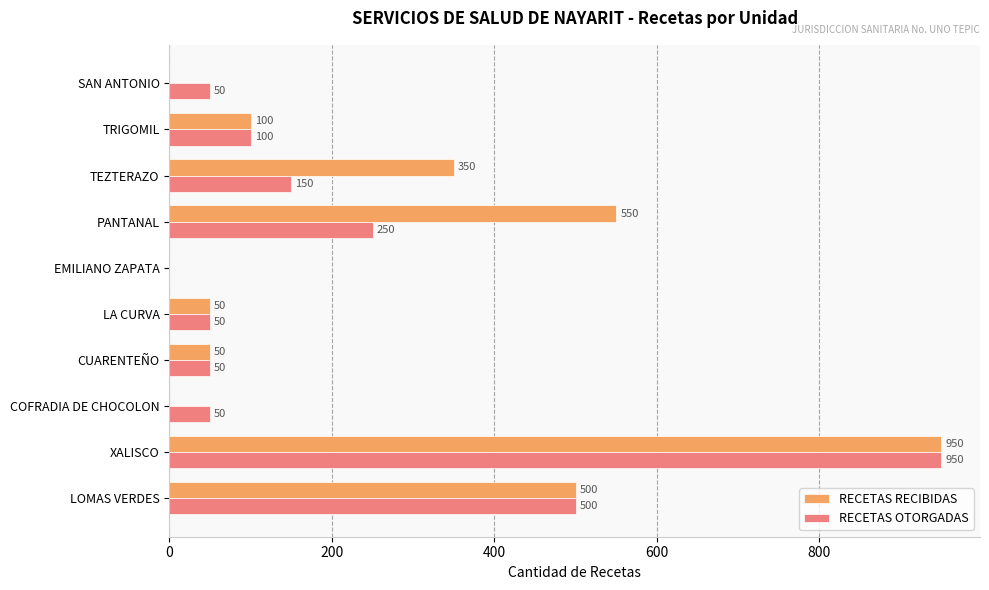

At which label is RECETAS RECIBIDAS closest to 475?

LOMAS VERDES